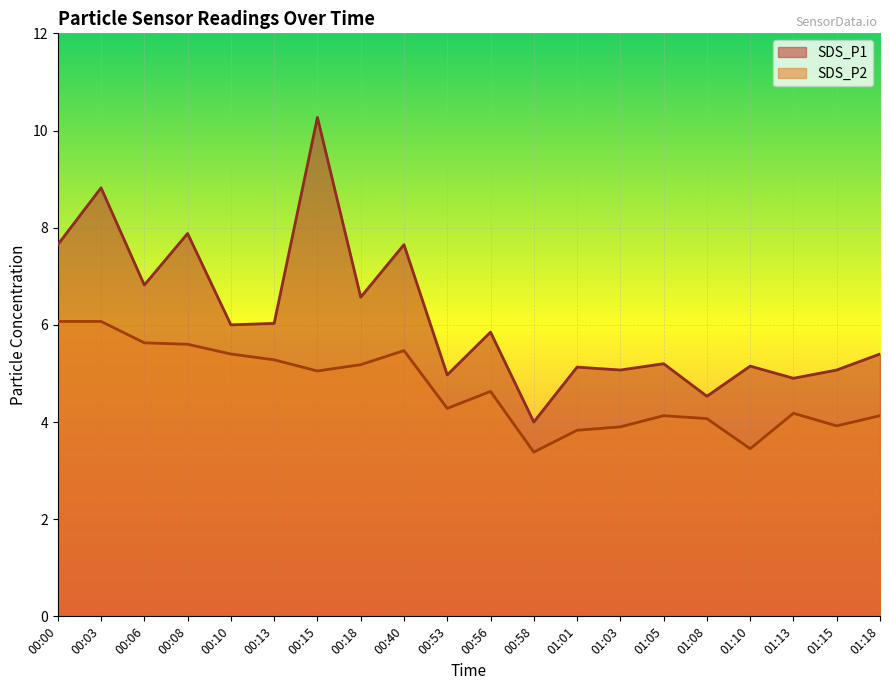

What position from the right is 00:03?

19